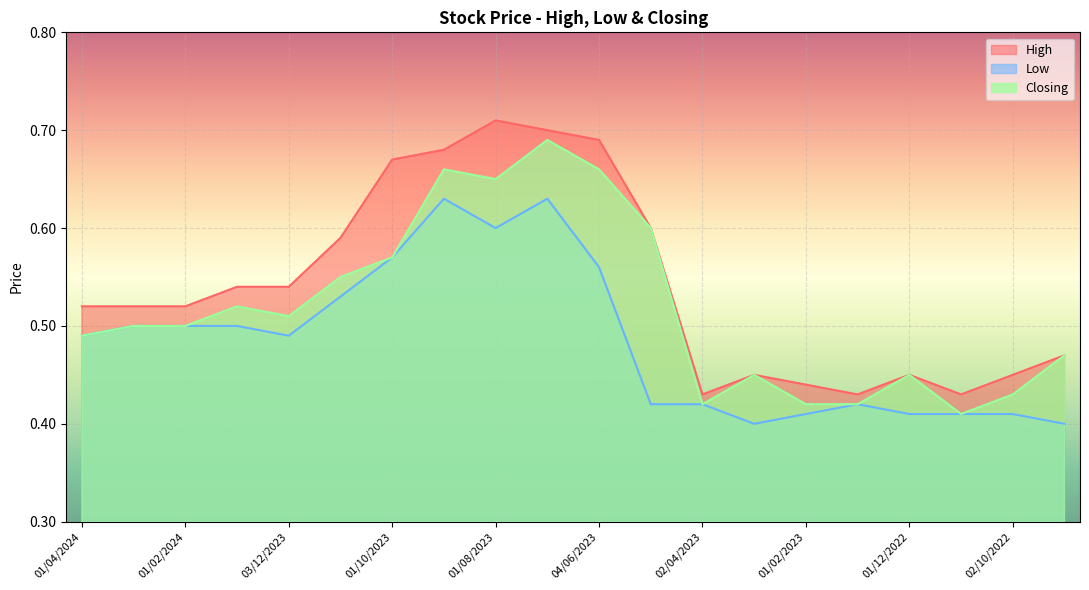

True or false: Closing and High intersect in this chart.

False